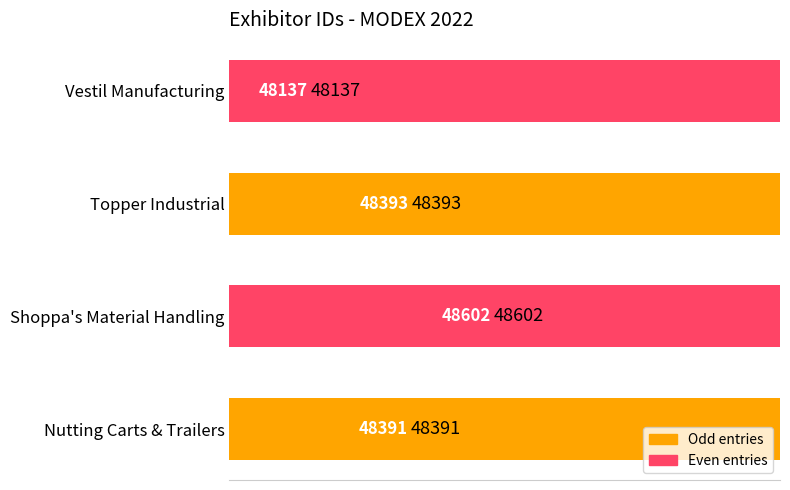

Count the number of values greater than 48393.

1